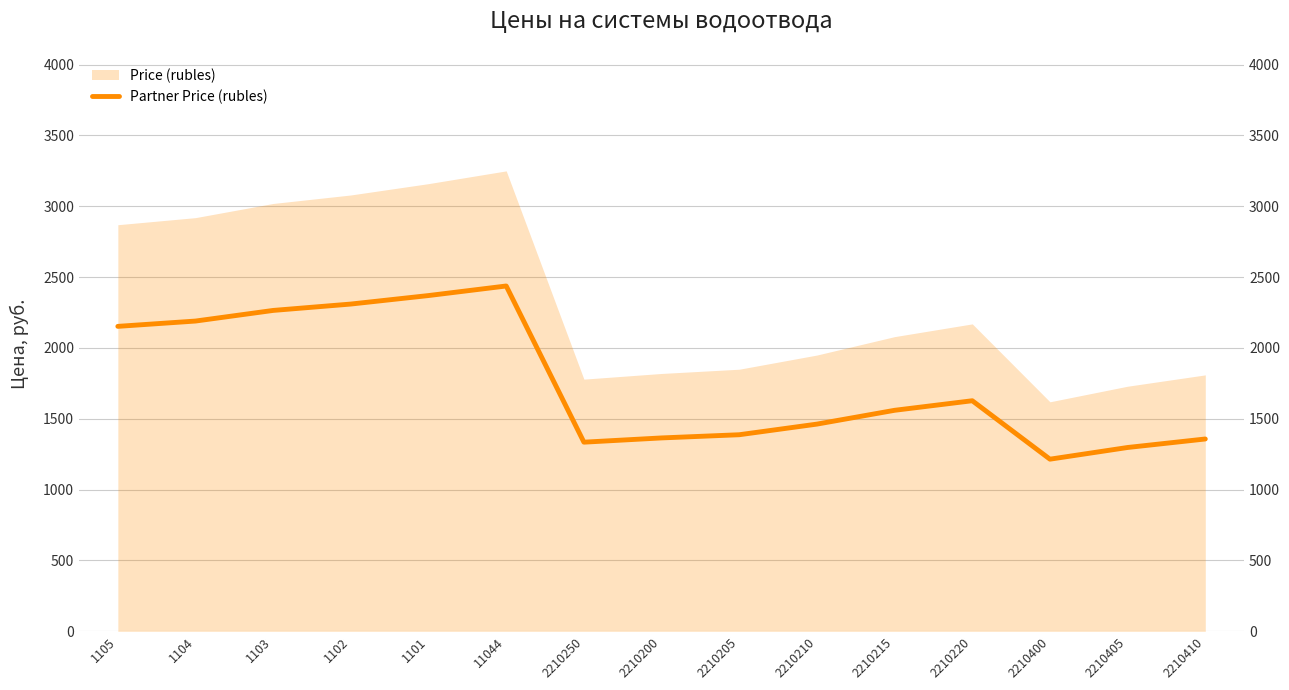

How many interior local valleys (lower than both neighbors) does the data have?

2